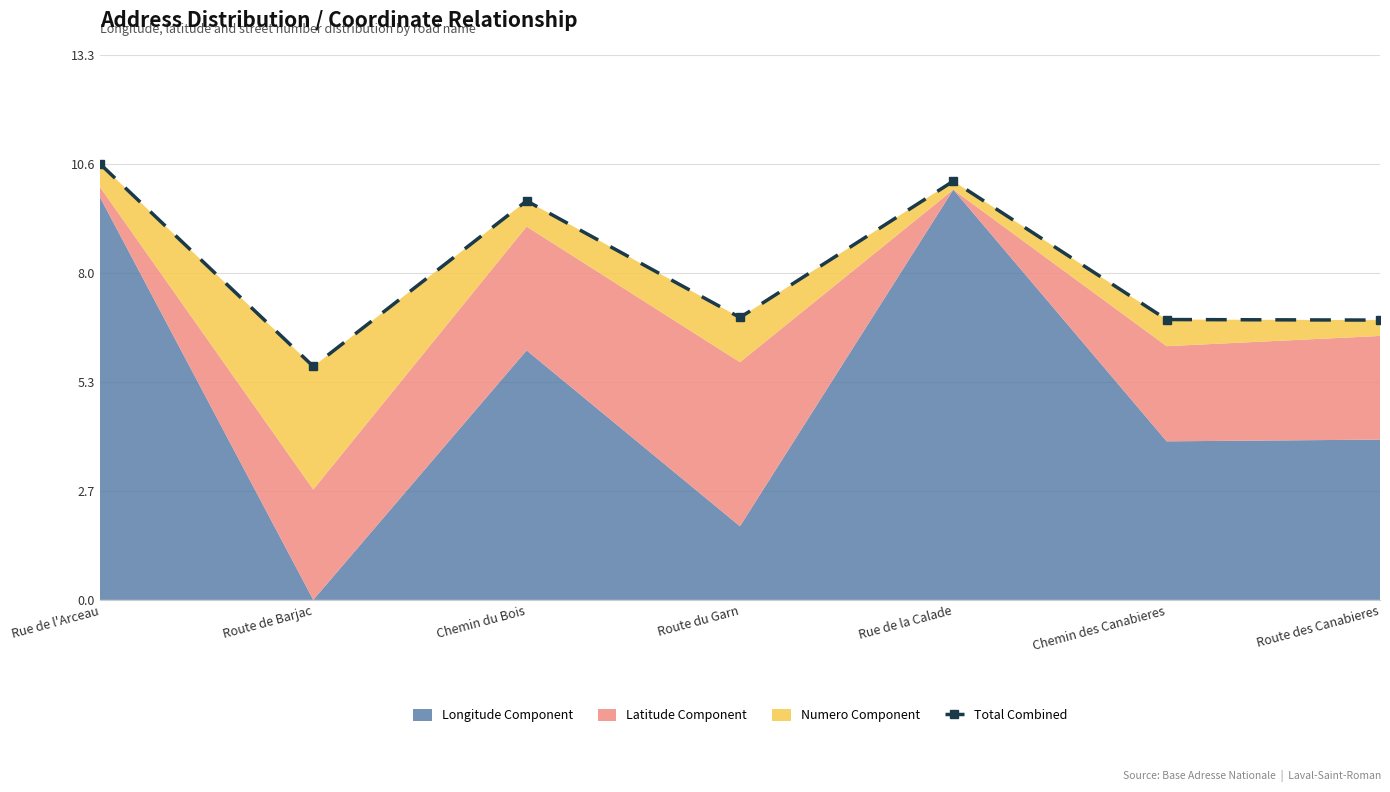

At which category does the data reach its first local peak?

Chemin du Bois